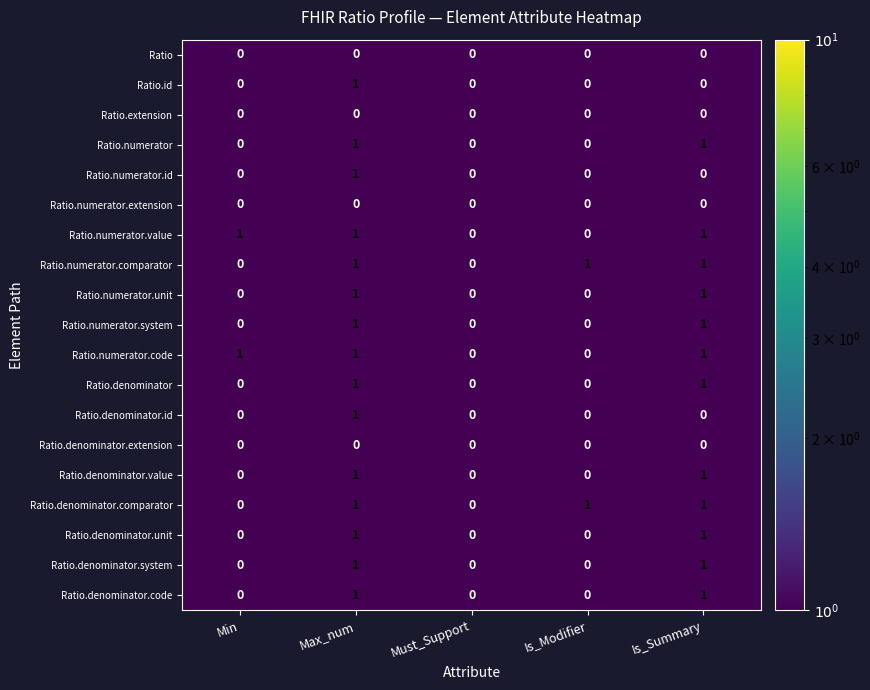

Is the value of Ratio.numerator.id at Is_Summary greater than the value of Ratio.denominator.value at Is_Summary?

No